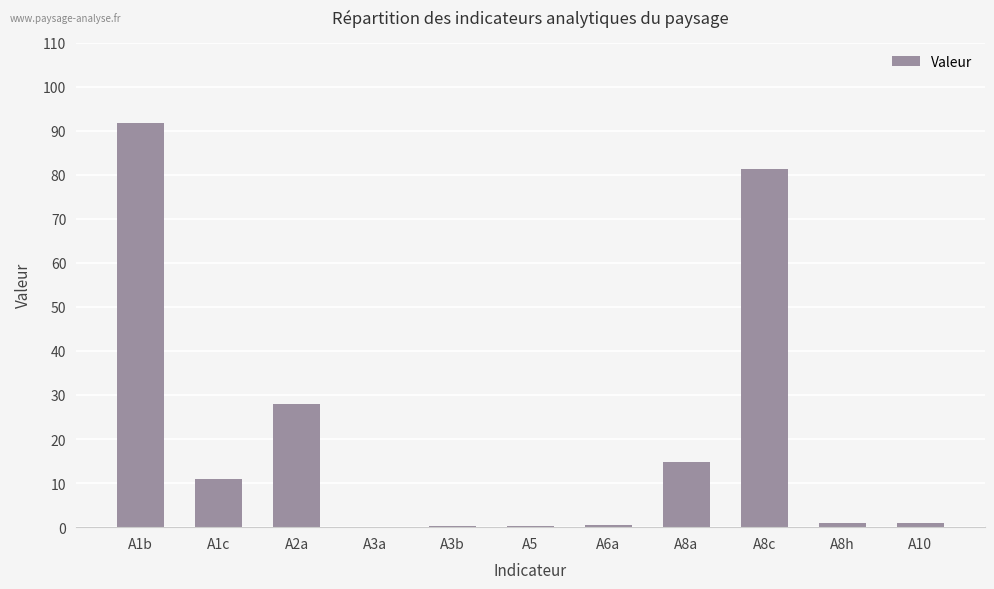

What is the change in value from A1b to A6a?

-91.2